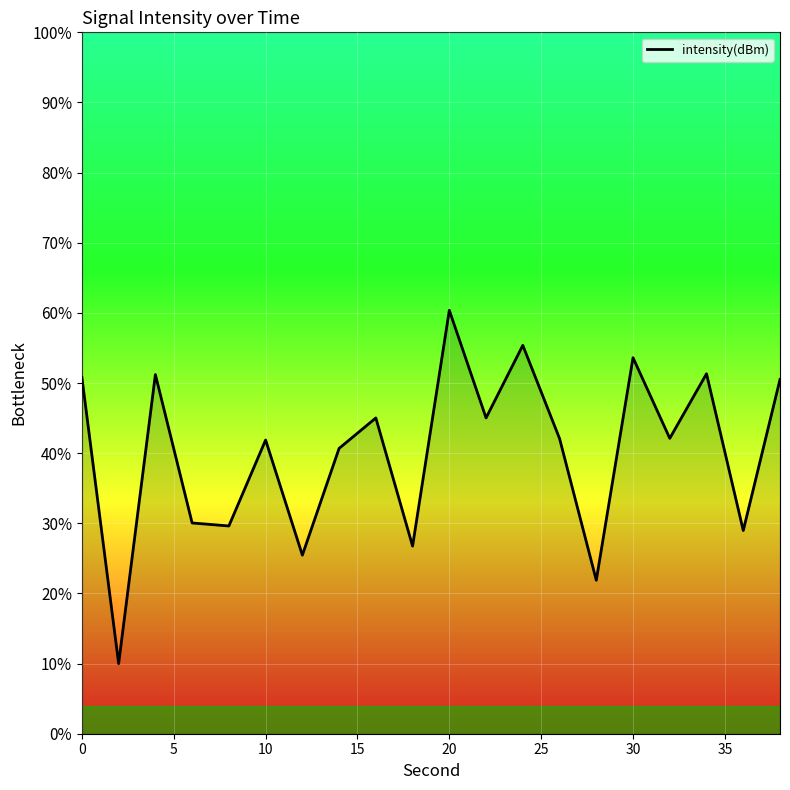

What is the average value?

-131.0